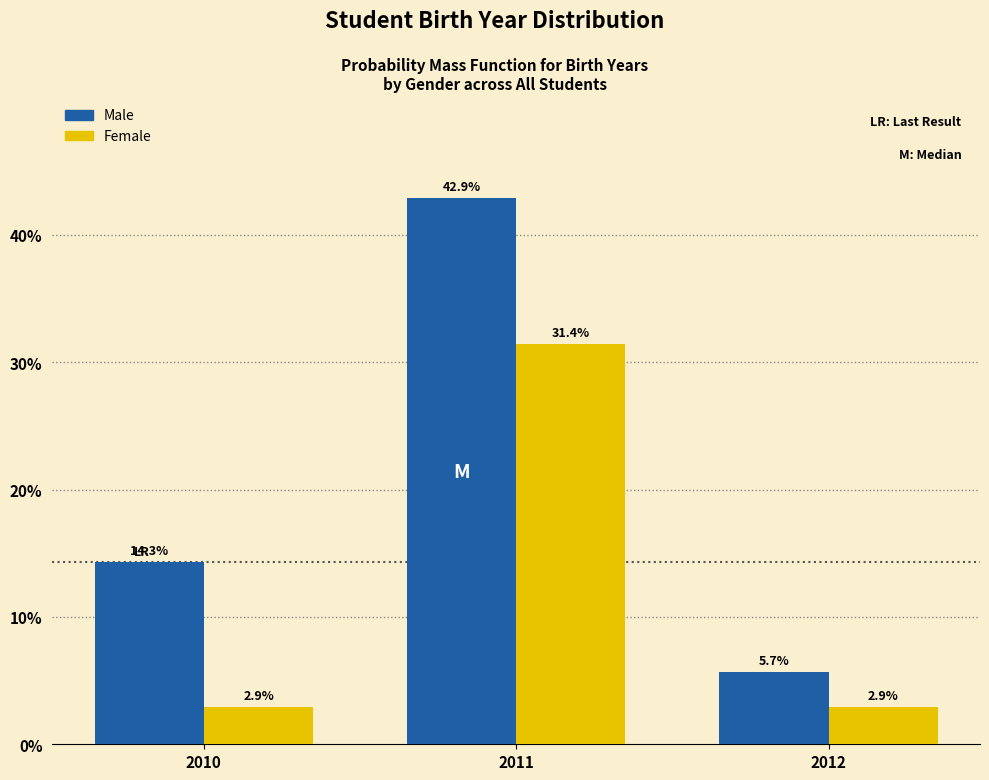

Reading left to right, extract all data points from this chart.

Male: 2010=14.3	2011=42.9	2012=5.7
Female: 2010=2.9	2011=31.4	2012=2.9